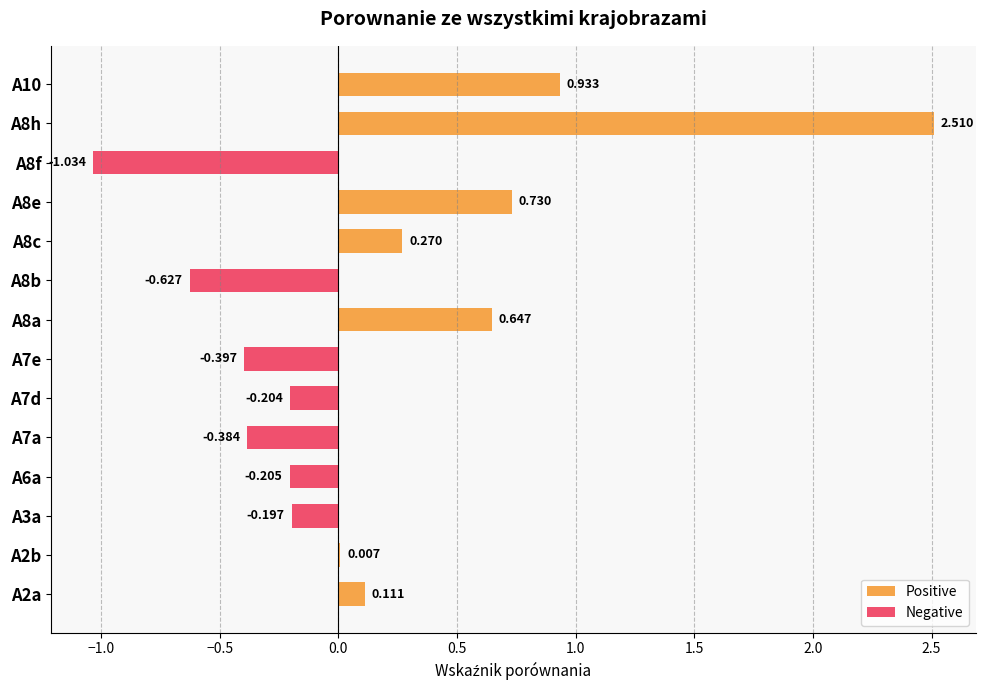

Does the chart contain any negative values?

Yes